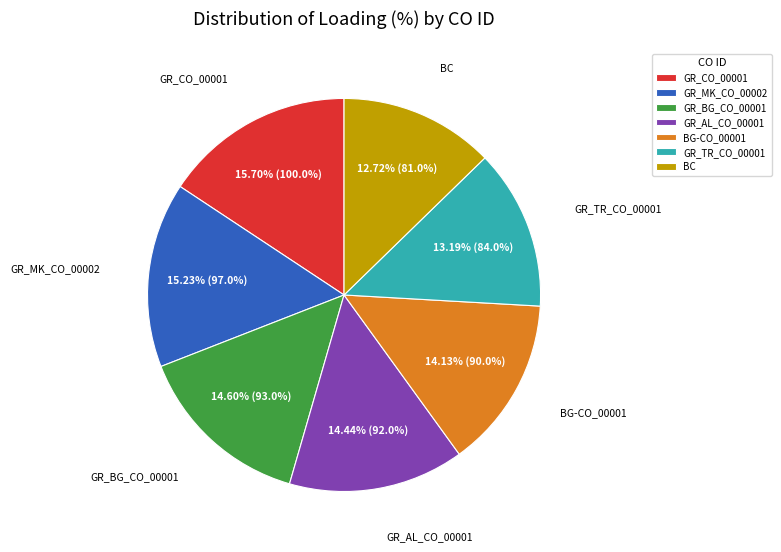

How many slices are in this pie chart?

7